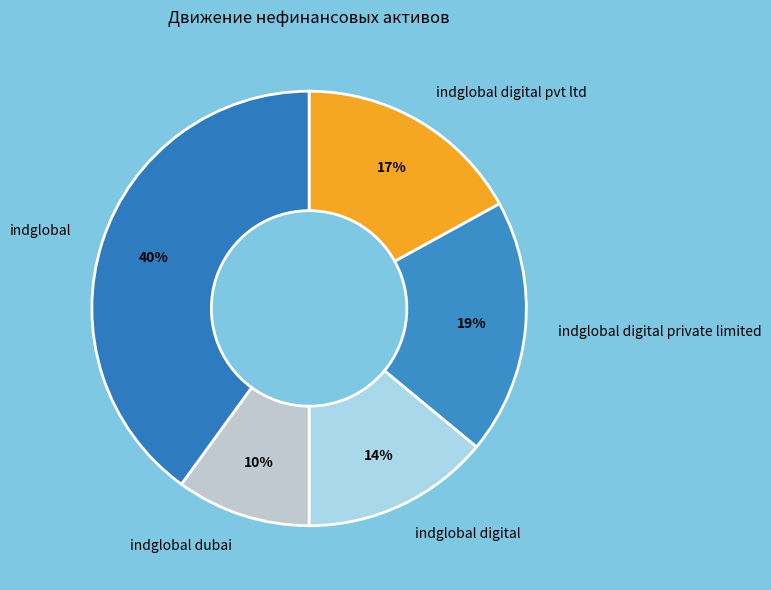

Count the number of slices in the pie.

5